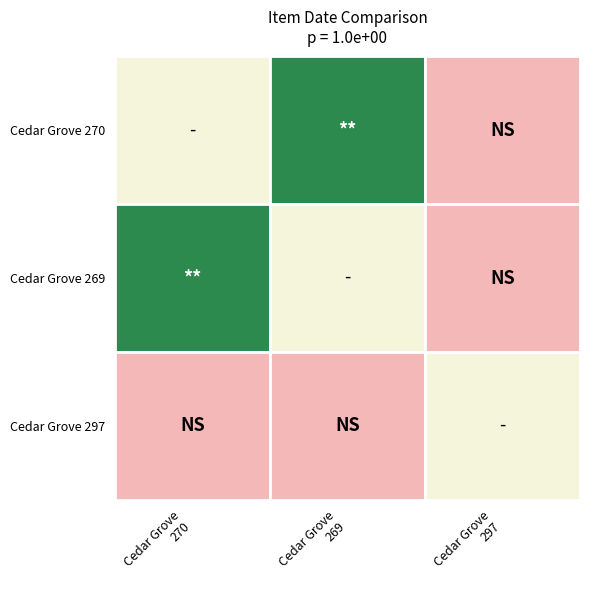

Which series has the widest spread of values?

270